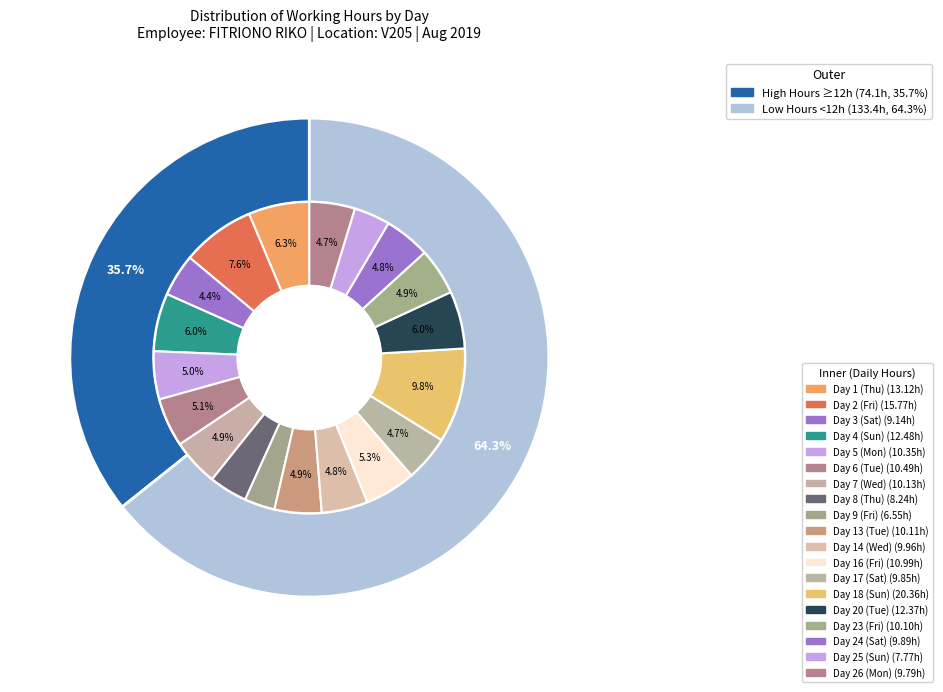

To the nearest percent, what portion does Day 23 (Fri) represent?

5%